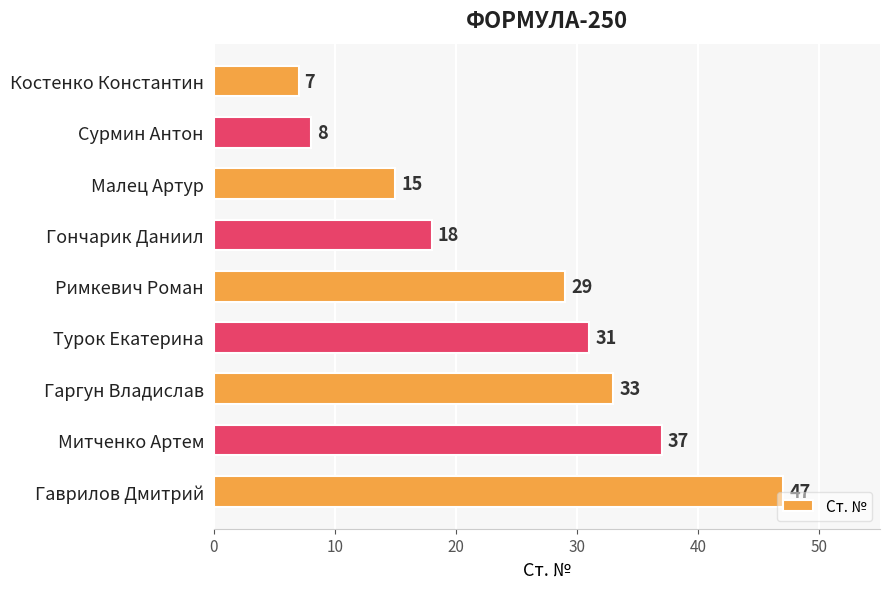

What is the change in value from Сурмин Антон to Гаврилов Дмитрий?

+39